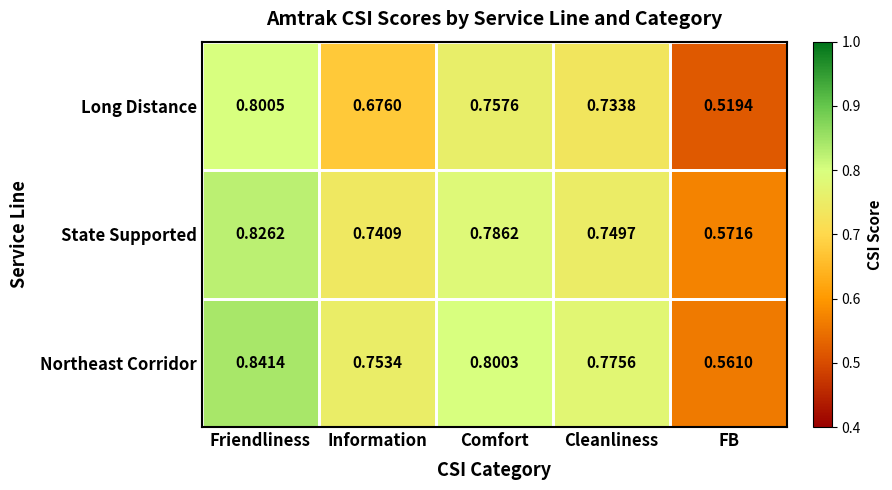

Which series changed the most between Information and Comfort?

Long Distance